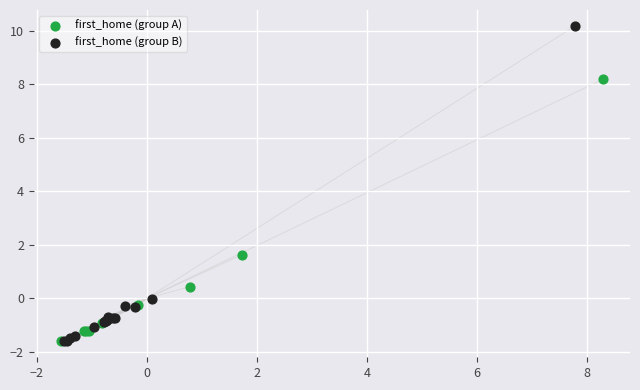

Which series has the largest Y range (max minus min)?

first_home (group B)